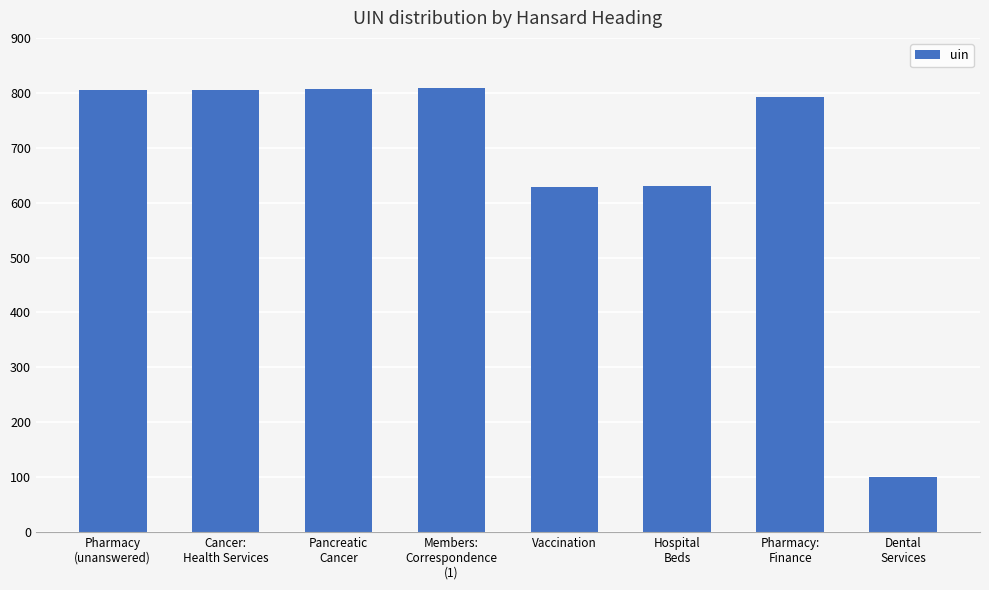

What is the greatest value displayed?

809